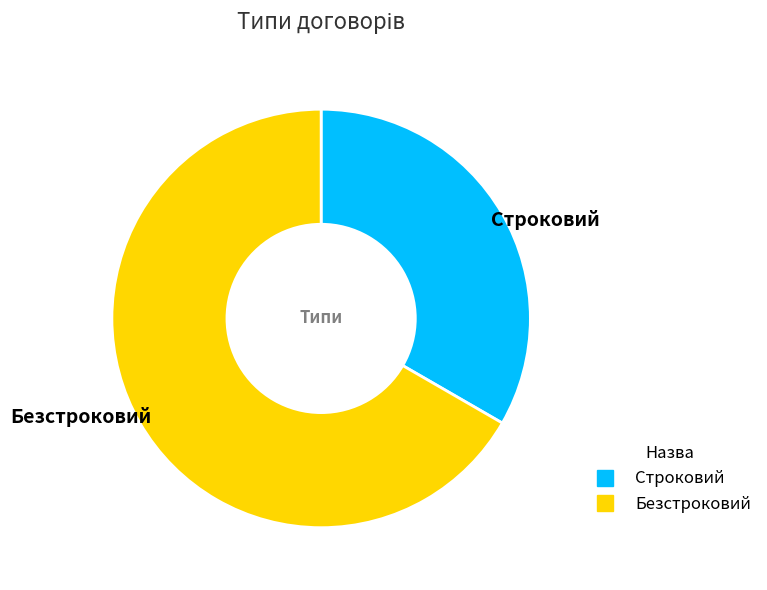

Is there a majority slice in this chart?

Yes